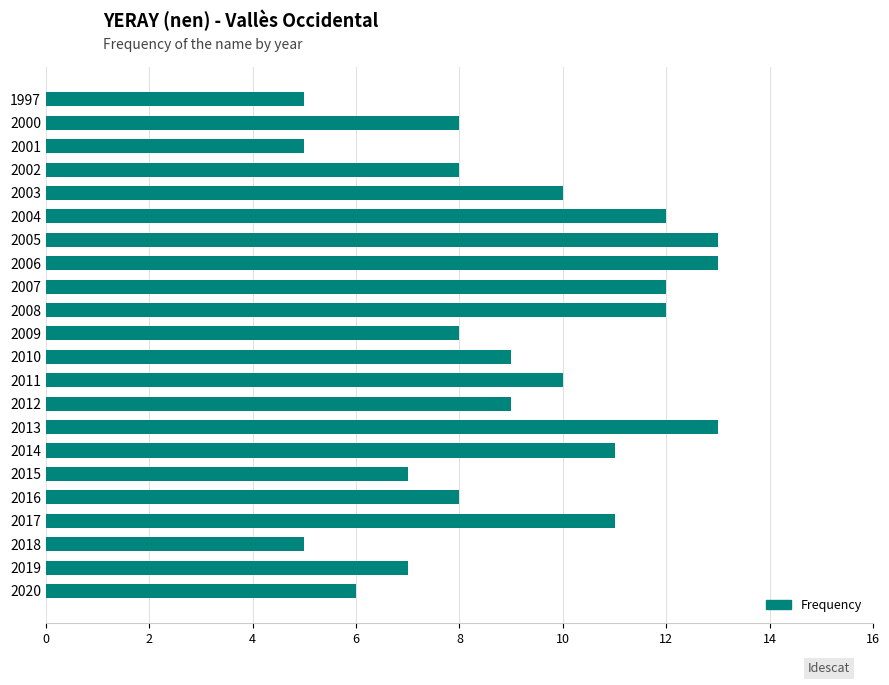

What is the difference between the maximum and minimum values?

8